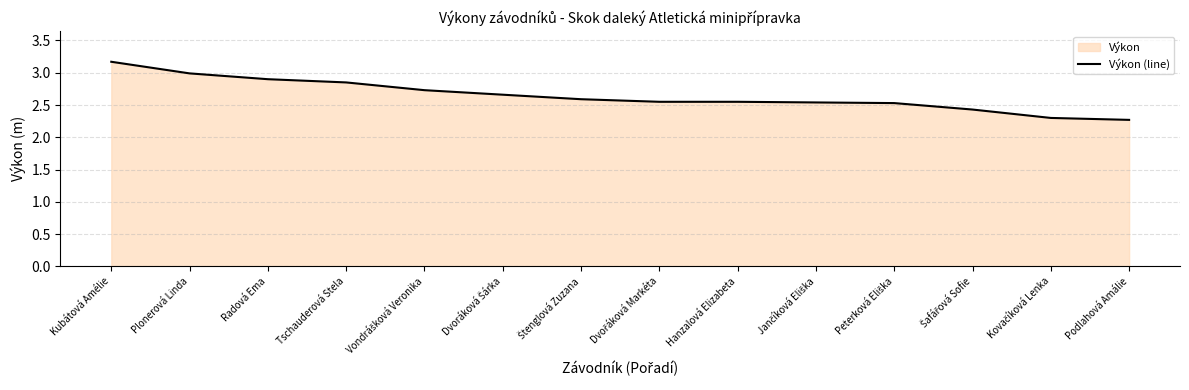

Does the chart display data point markers on the line(s)?

No